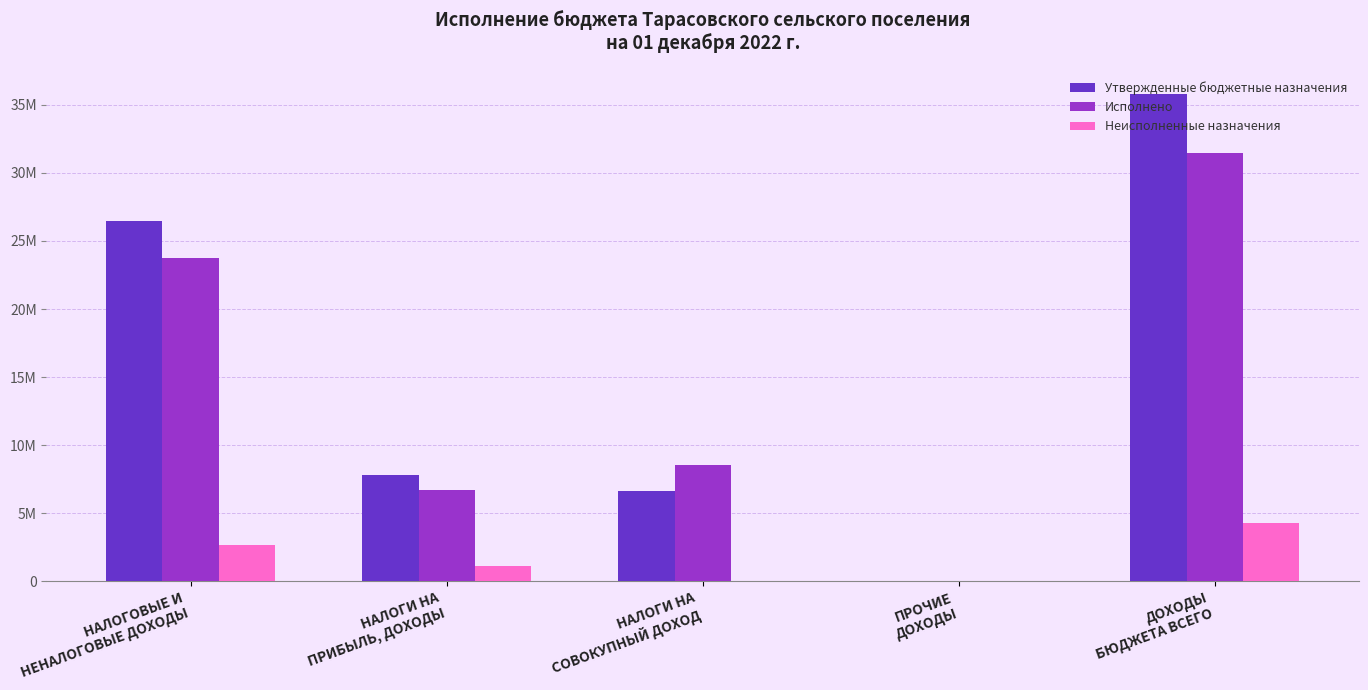

At which label is Неисполненные назначения closest to 2142135?

НАЛОГОВЫЕ И
НЕНАЛОГОВЫЕ ДОХОДЫ